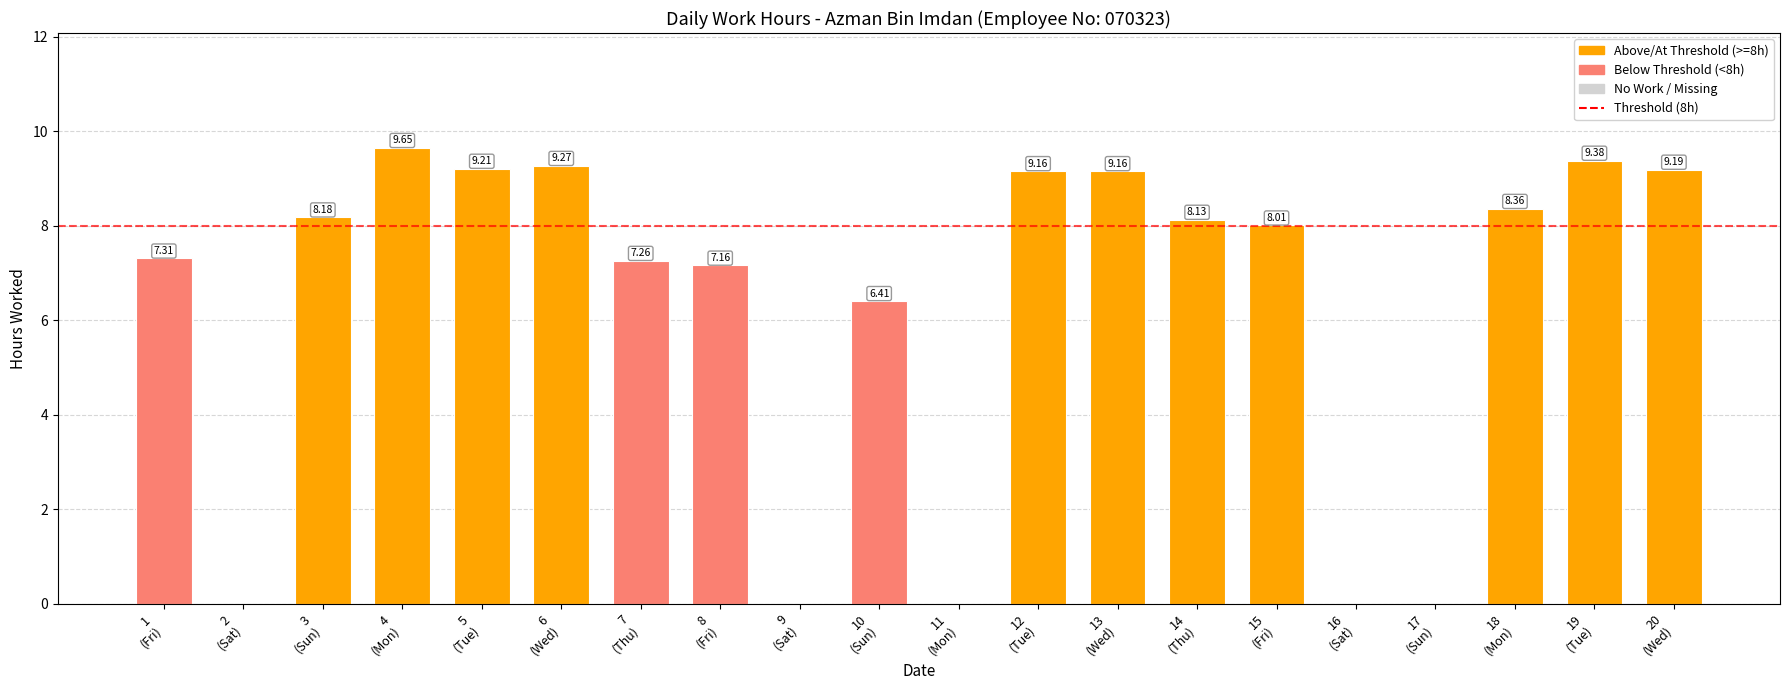

What is the sum of all values?

125.8